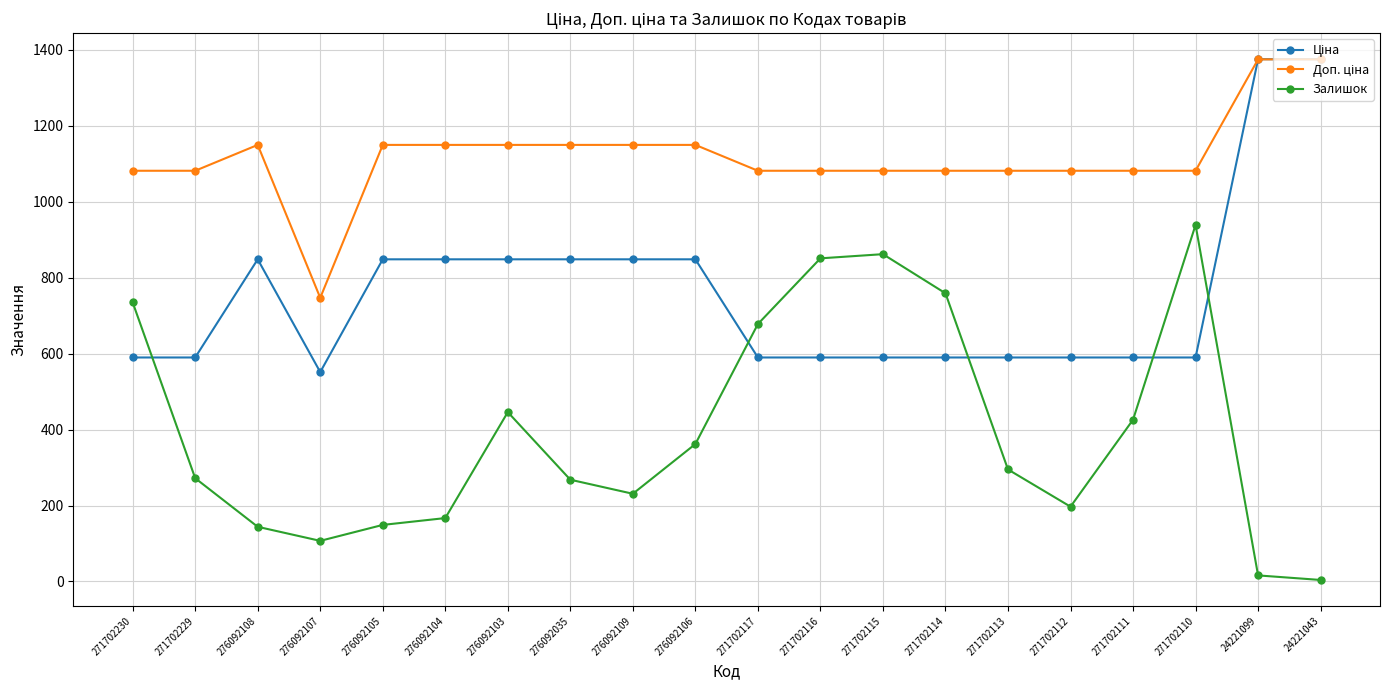

How many distinct data groups are displayed?

3